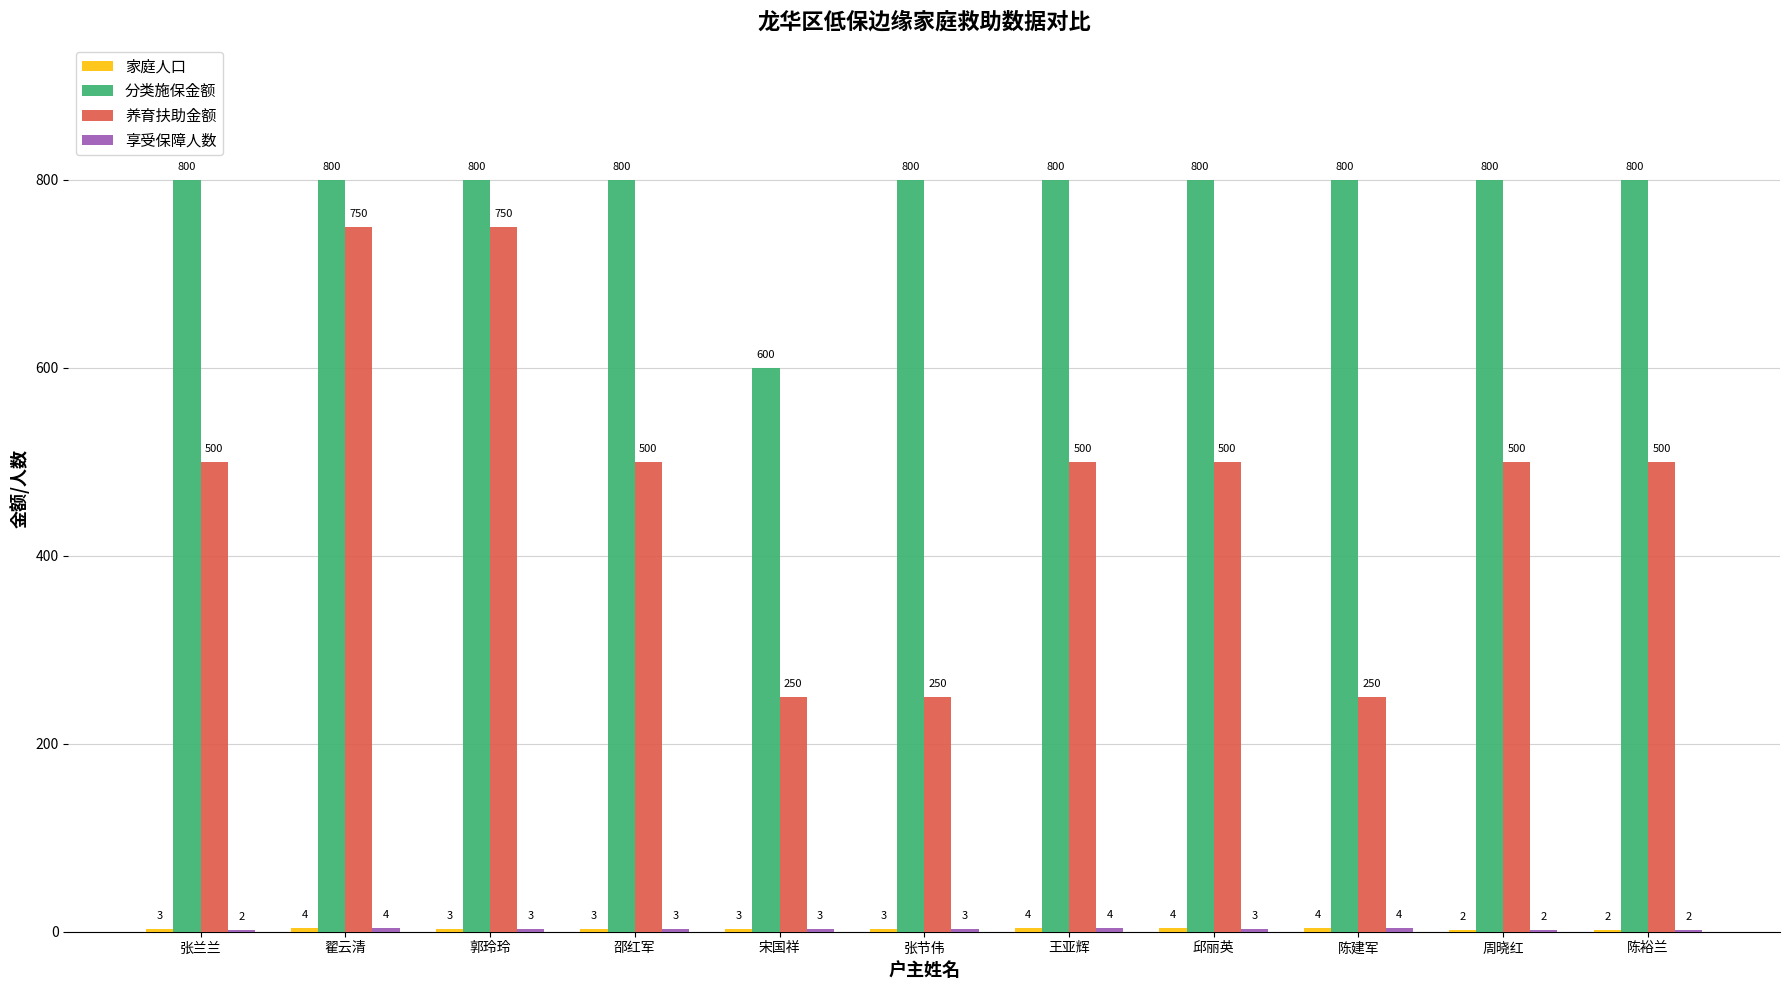

The value of 养育扶助金额 at 陈裕兰 is 316. True or false?

False